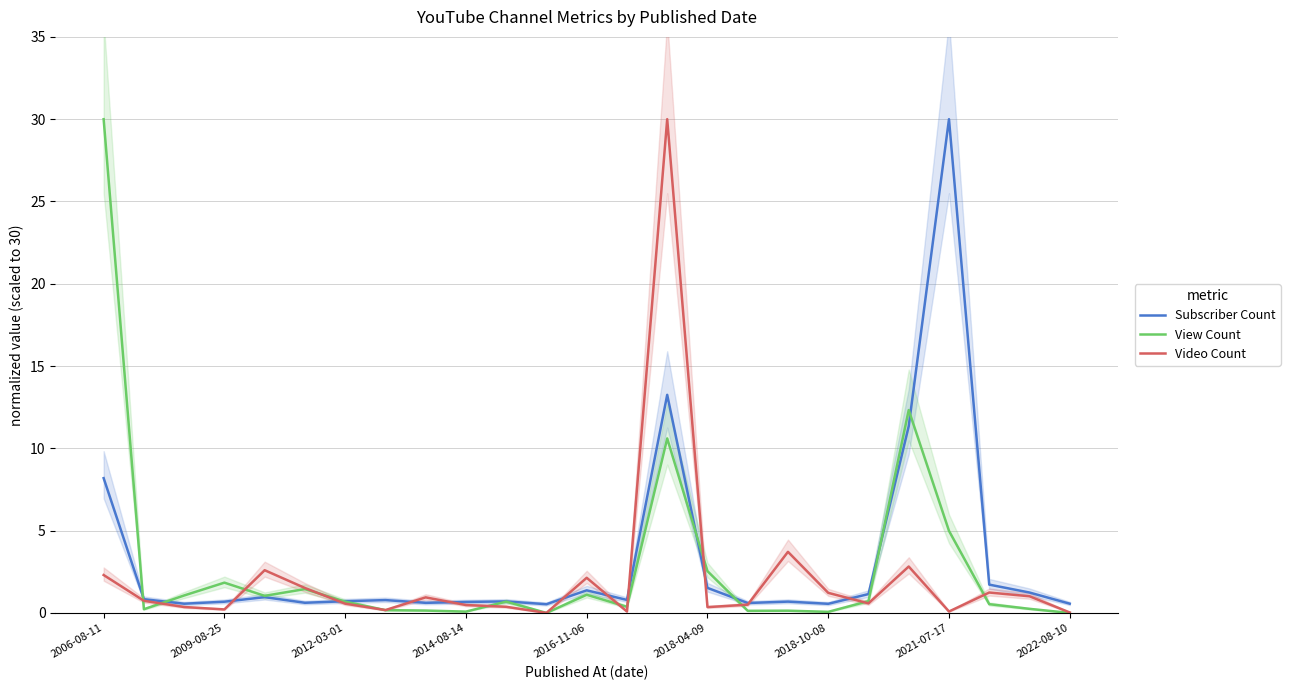

At which label does View Count reach its peak?

2006-08-11